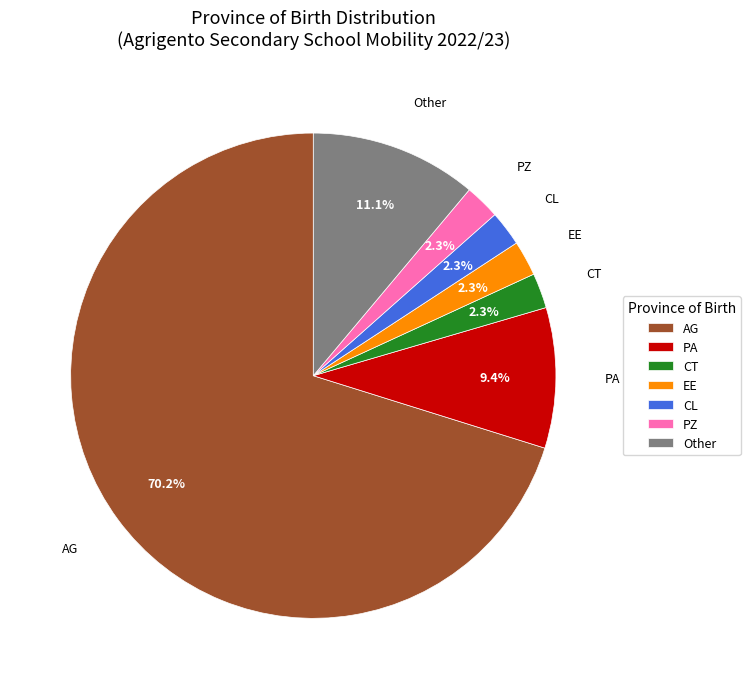

To the nearest percent, what is the difference between the largest and smallest slice percentages?

68%